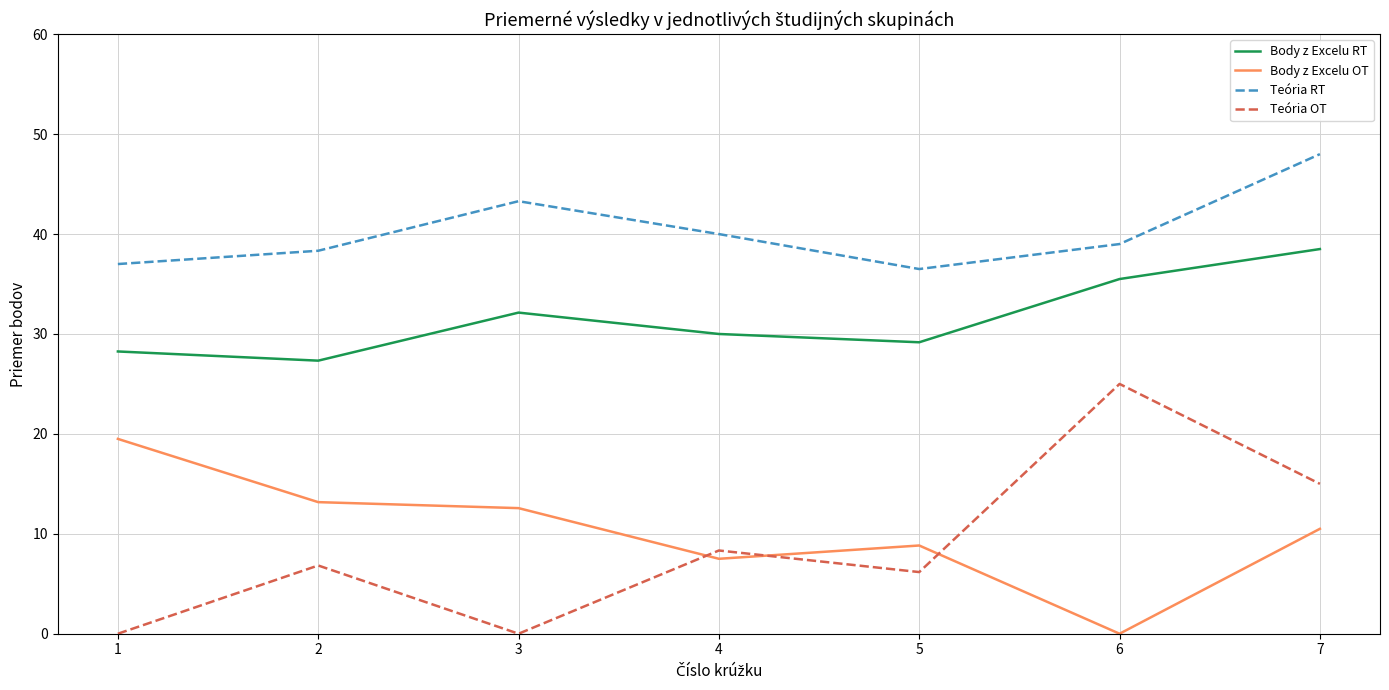

True or false: Teória OT and Teória RT intersect in this chart.

False